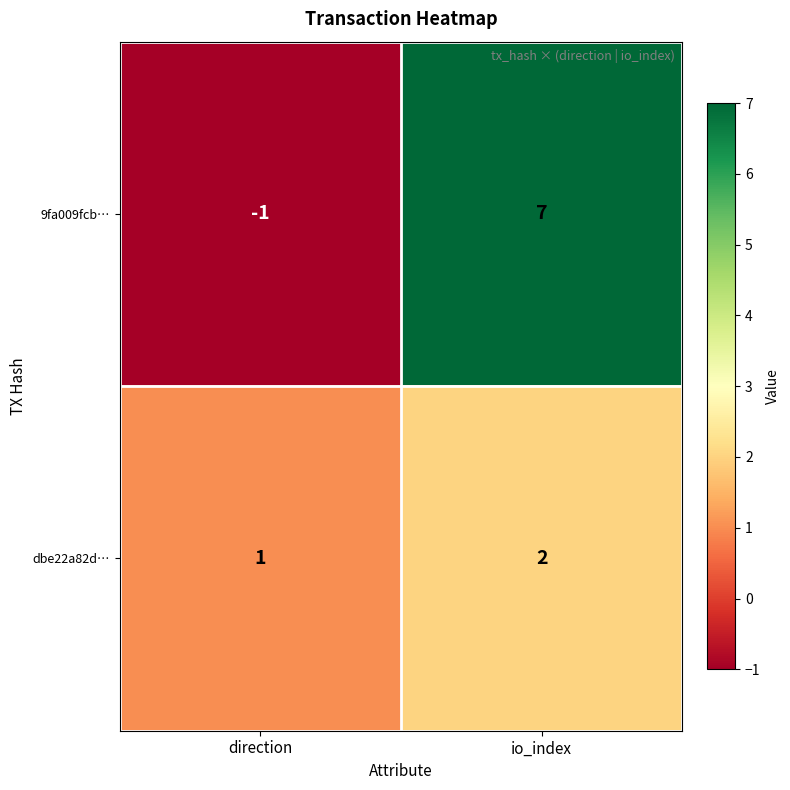

Rank the series at io_index from highest to lowest value.

9fa009fcb…, dbe22a82d…